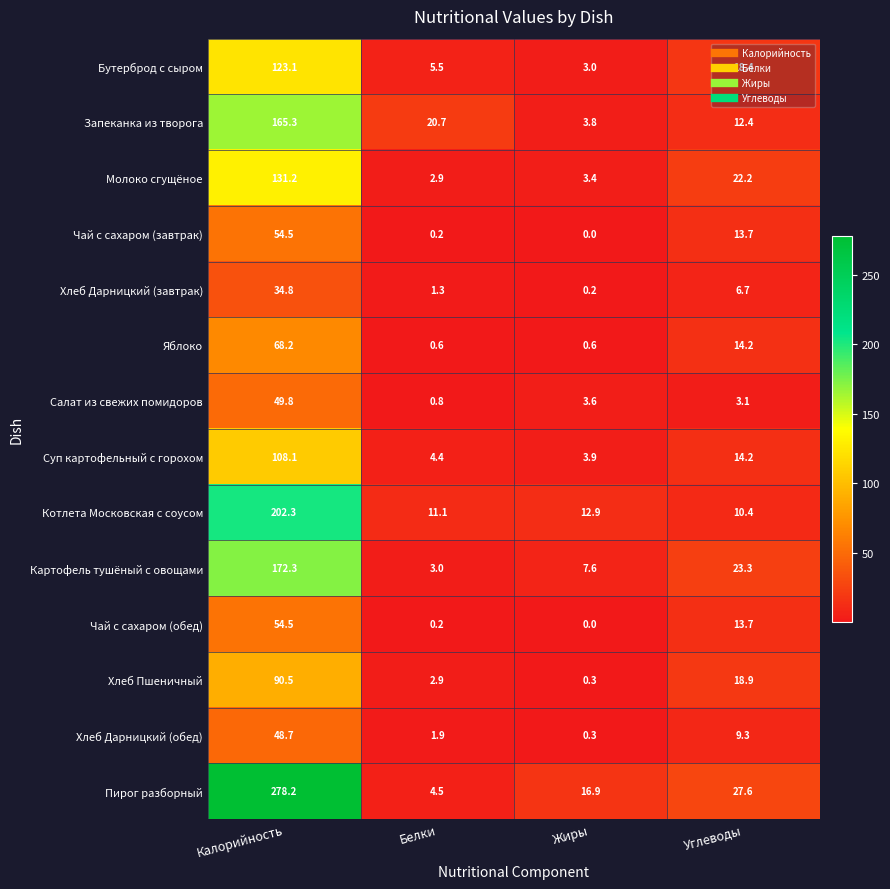

What is the sum of all Суп картофельный с горохом values?

130.6